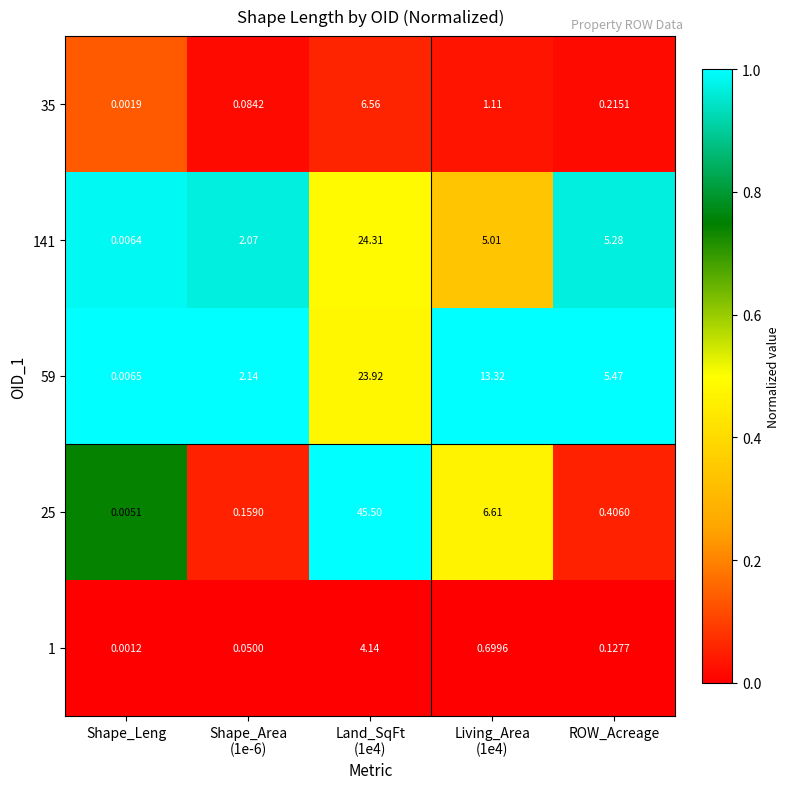

What is the maximum value shown in the chart?

45.5